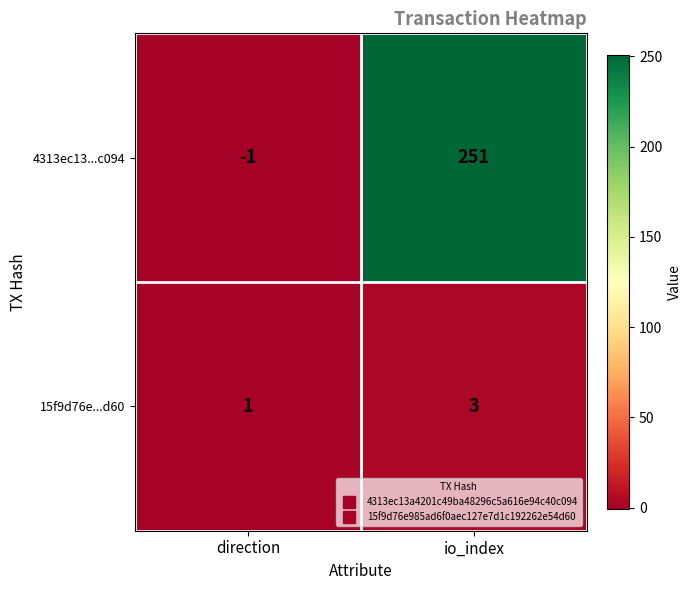

What is the maximum value for 15f9d76e...d60?

3